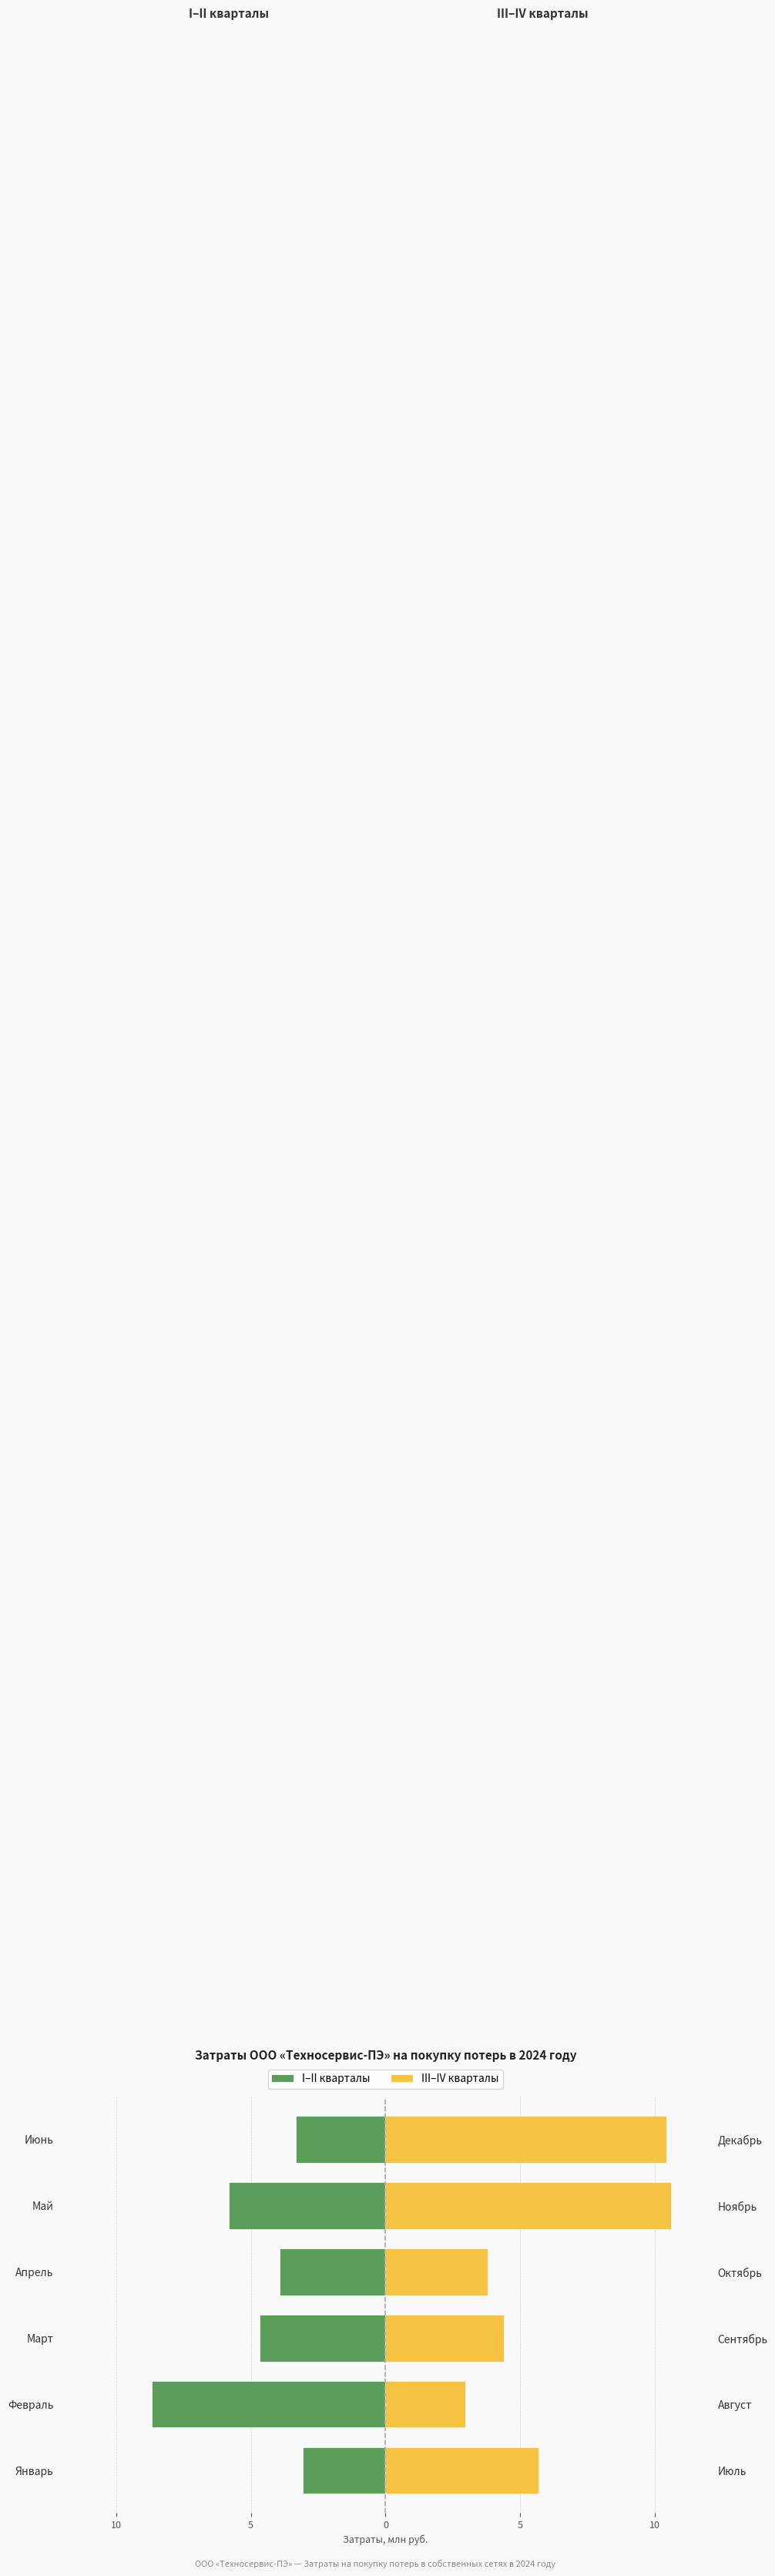

What is the average value of the I–II кварталы series?

-4.9